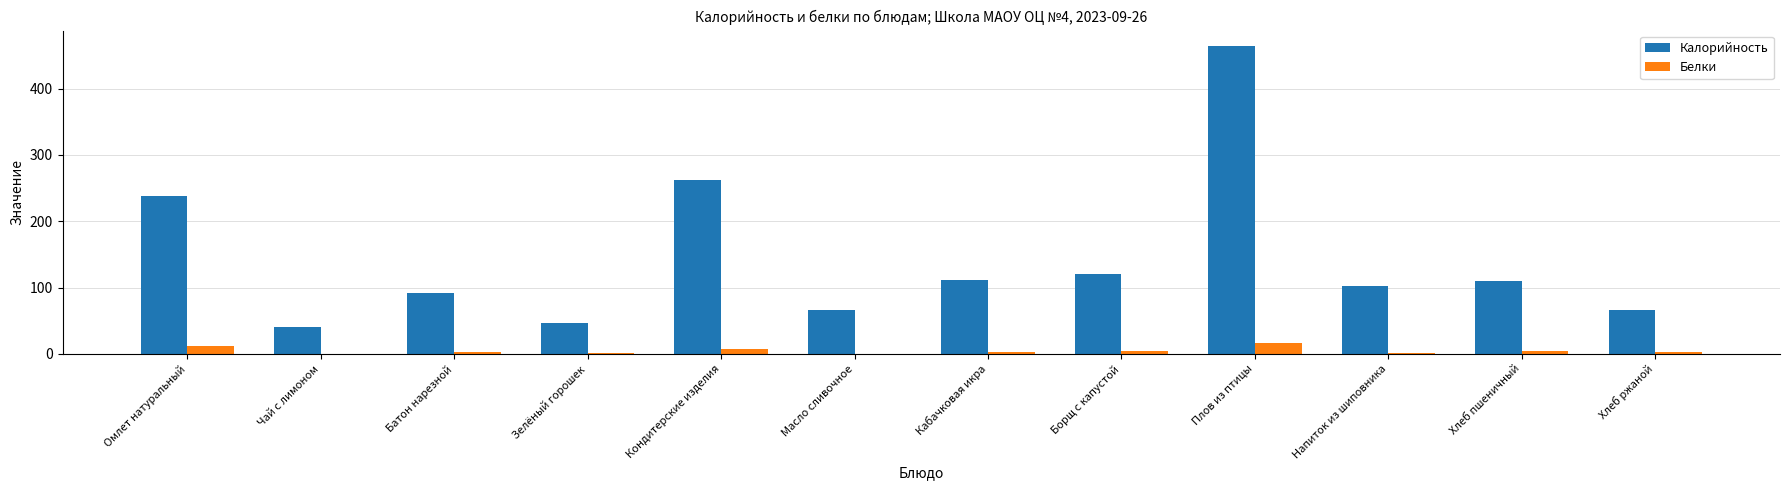

Between Омлет натуральный and Хлеб пшеничный, which series saw the biggest shift?

Калорийность